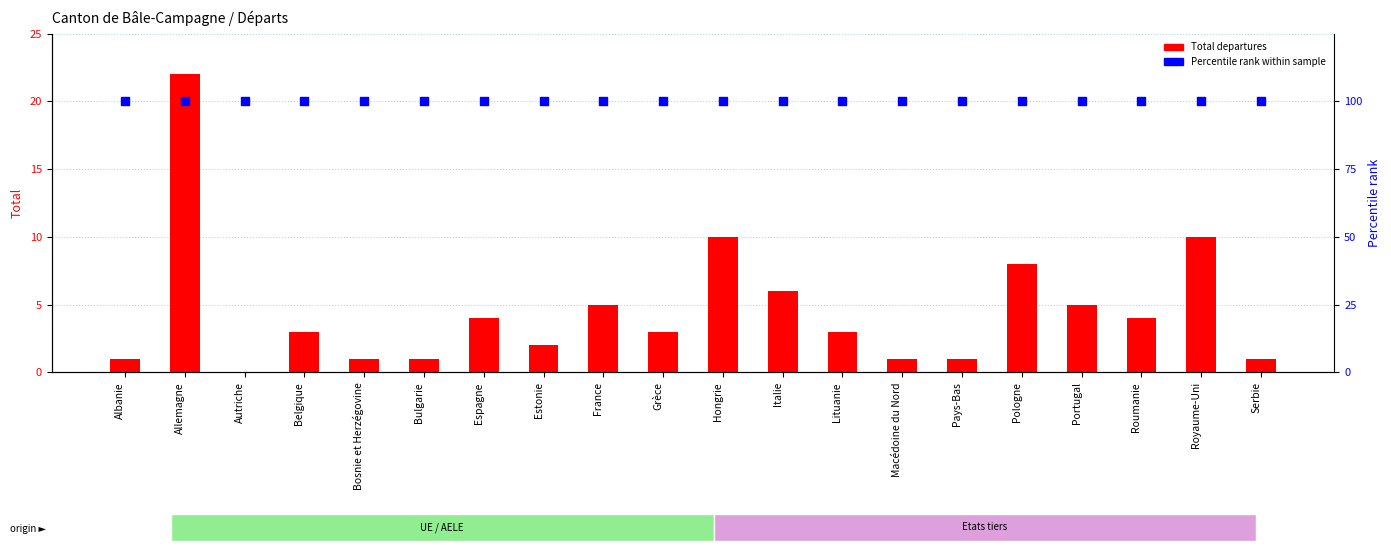

Which series has the widest spread of Y values?

Total departures